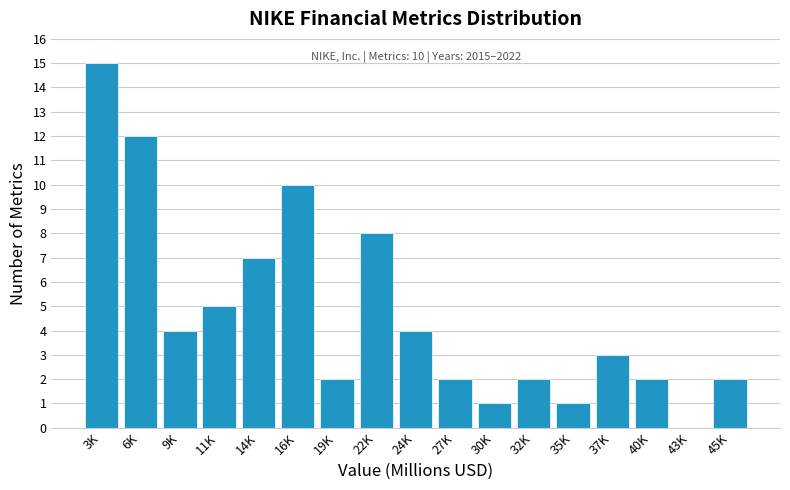

Reading left to right, list all the values displayed in this chart.

3K=15	6K=12	9K=4	11K=5	14K=7	16K=10	19K=2	22K=8	24K=4	27K=2	30K=1	32K=2	35K=1	37K=3	40K=2	43K=0	45K=2